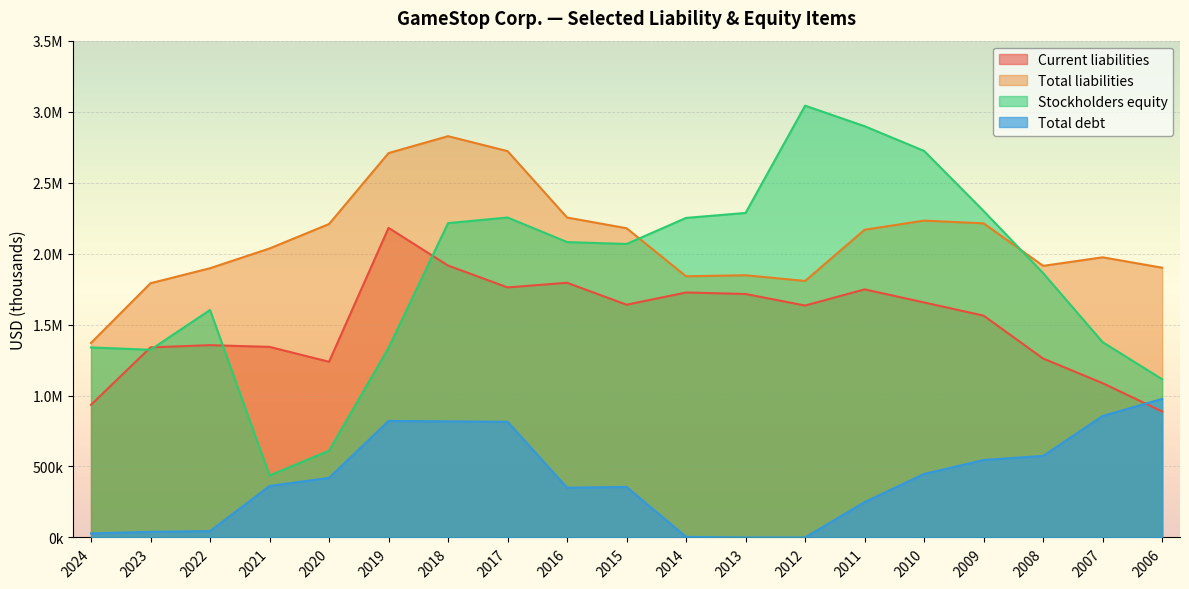

How many values in the Total liabilities series are below 2035900?

9